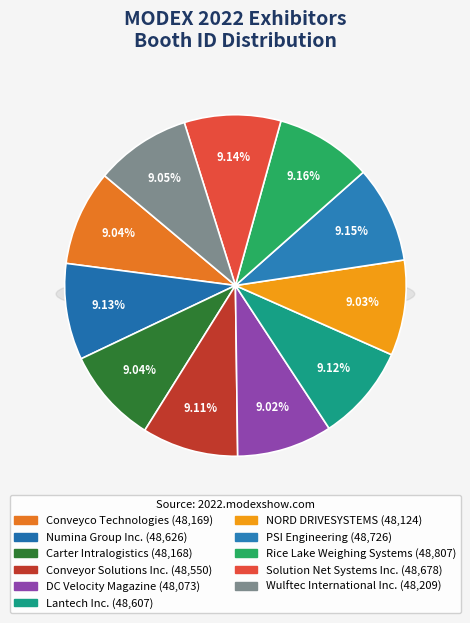

The Solution Net Systems Inc. slice represents 9% of the pie. True or false?

True